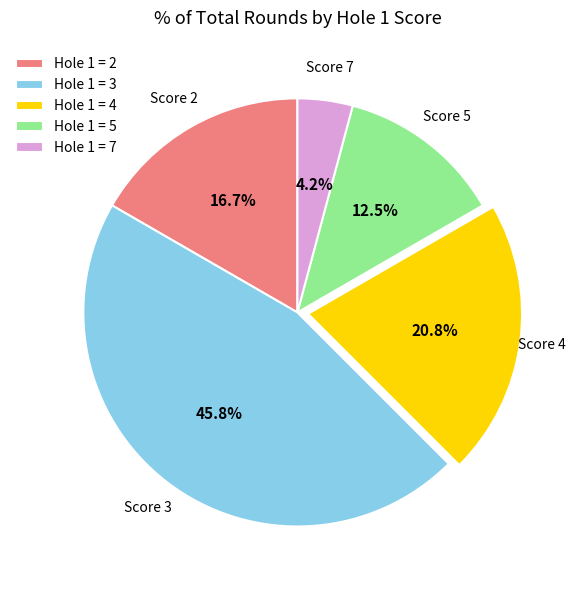

Is there any slice that represents more than half of the pie?

No